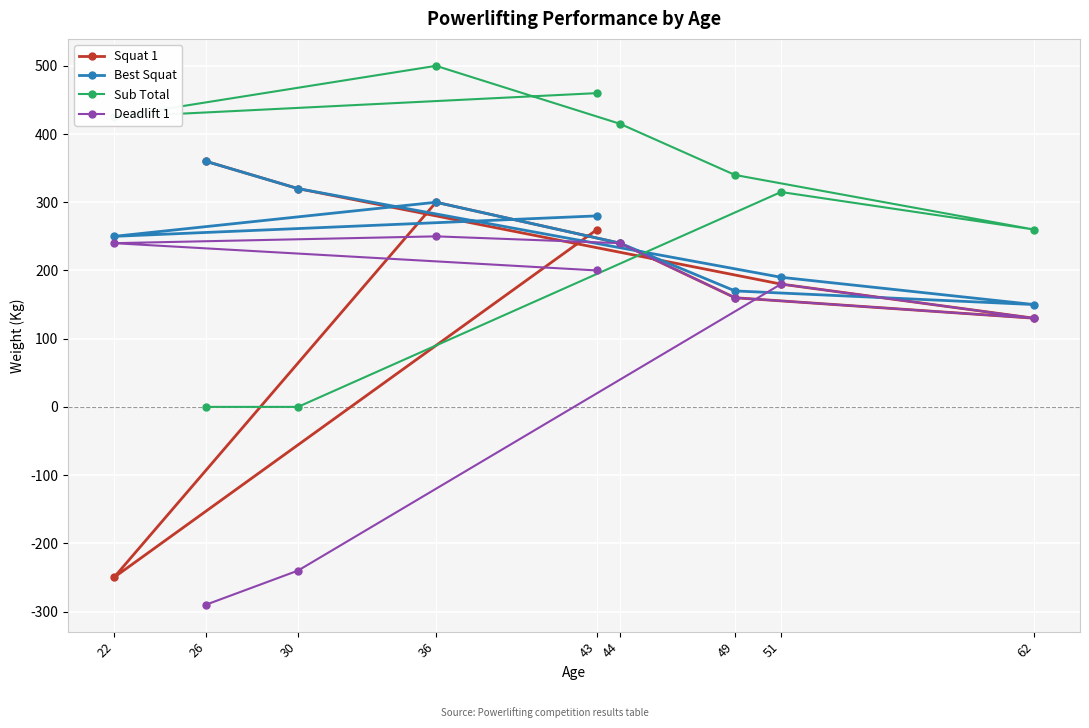

What is the difference between the second highest and second lowest values in the Squat 1 series?

190